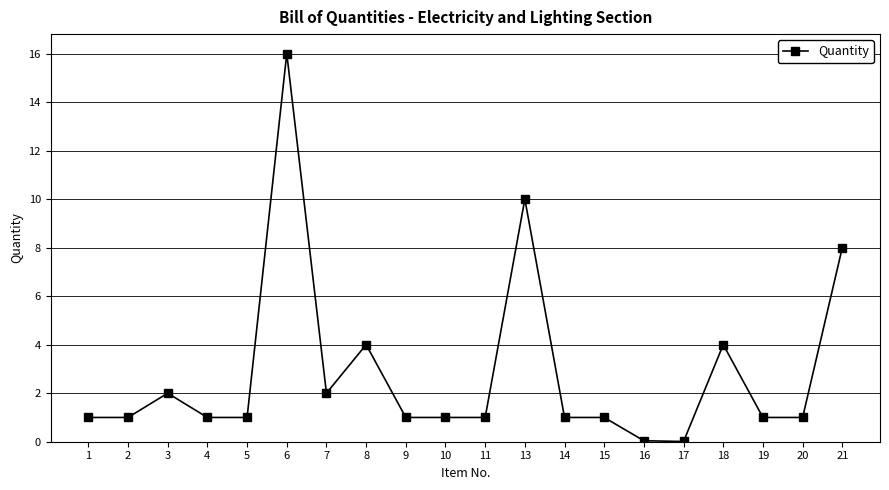

What is the difference between the maximum and minimum values?

16.0